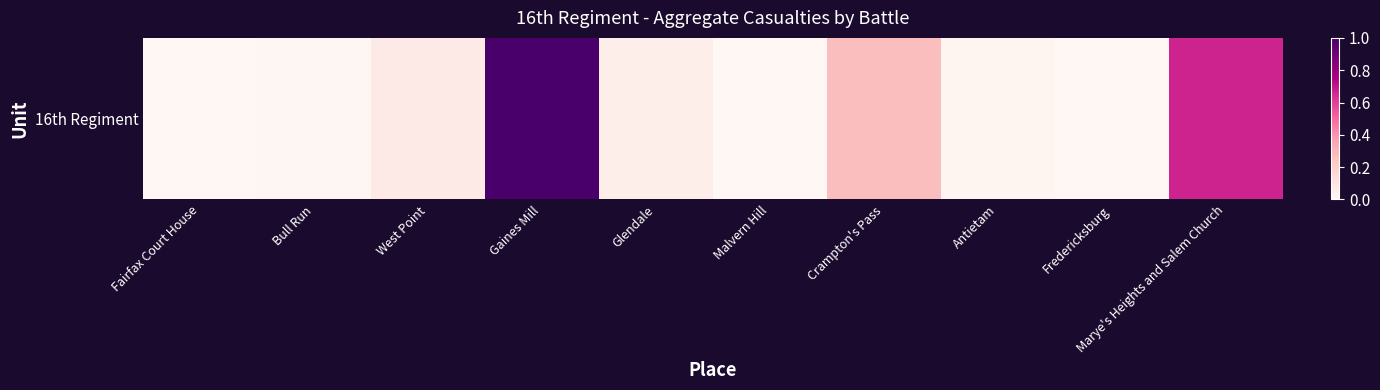

True or false: the data shows 0.3 at Crampton's Pass.

True